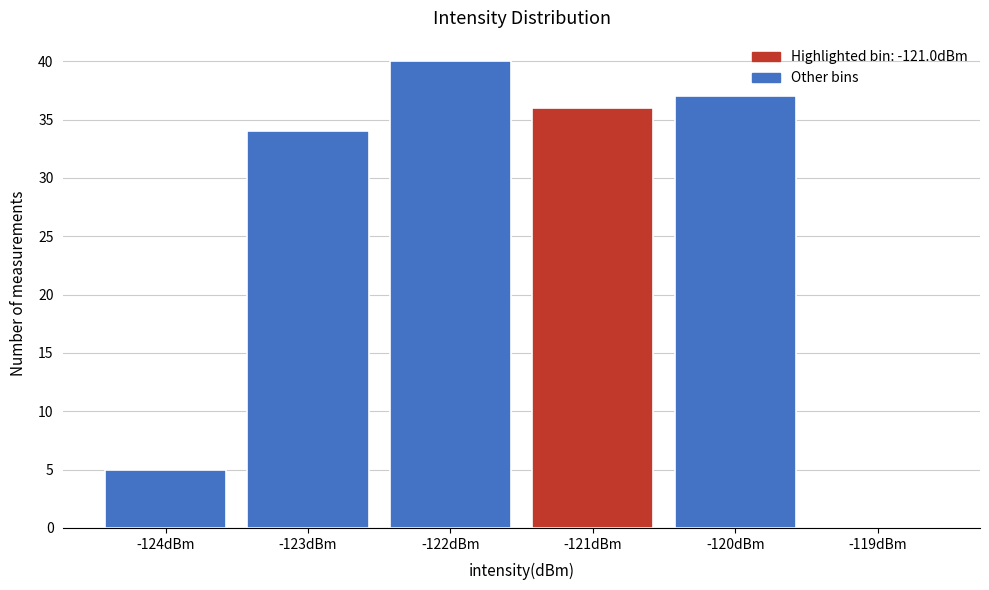

Reading left to right, what are all the values shown in this chart?

-124dBm=5	-123dBm=34	-122dBm=40	-121dBm=36	-120dBm=37	-119dBm=0